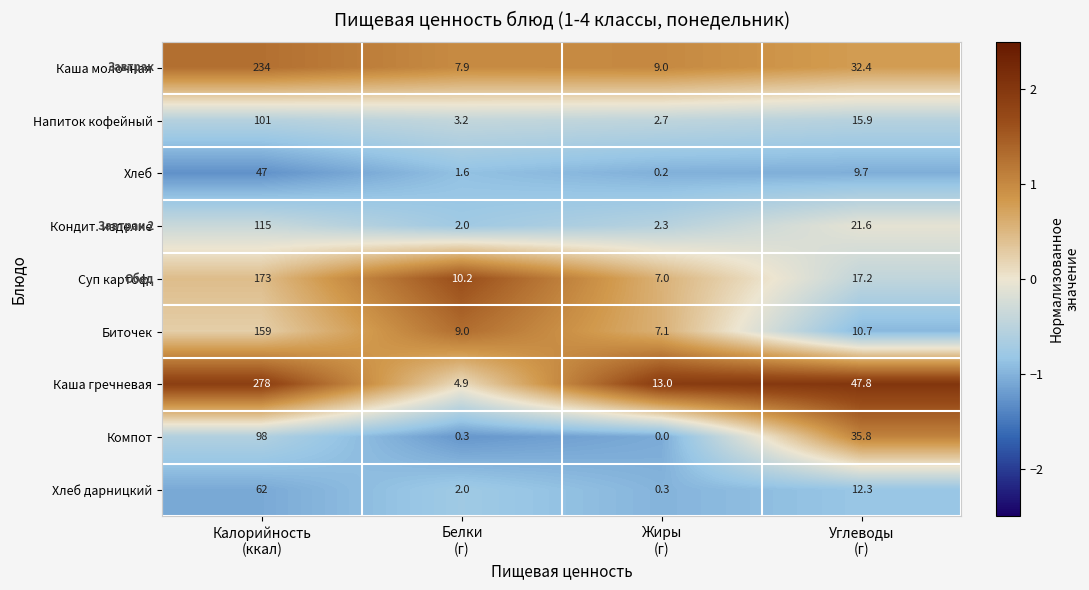

Which series has the largest total across all categories?

Каша гречневая